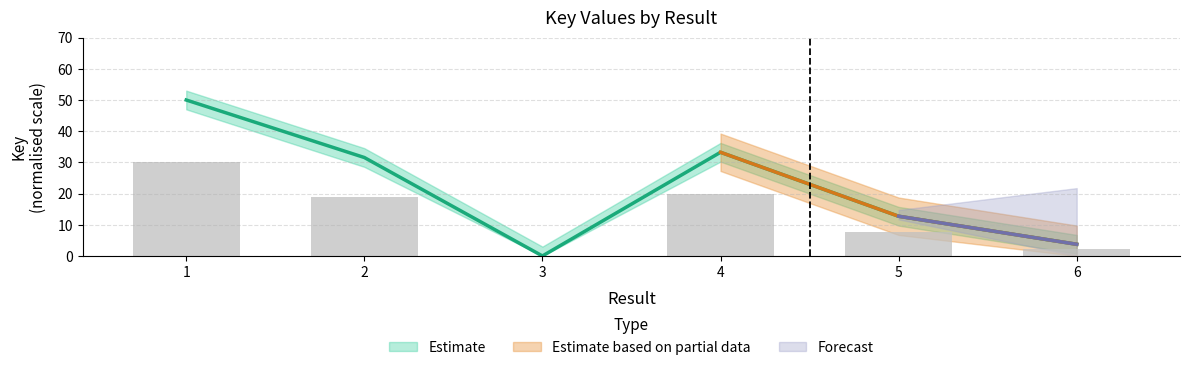

How many data points are less than 31?

3